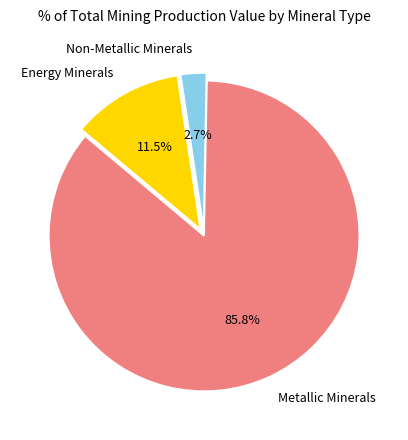

Rank the categories by value from highest to lowest.

Metallic Minerals, Energy Minerals, Non-Metallic Minerals